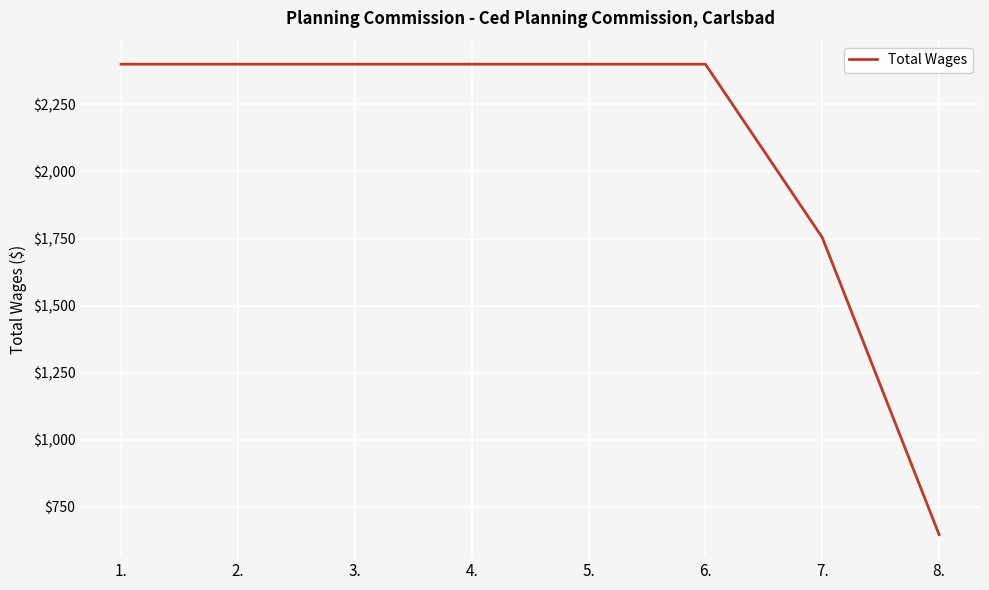

What is the minimum value shown in the chart?

646